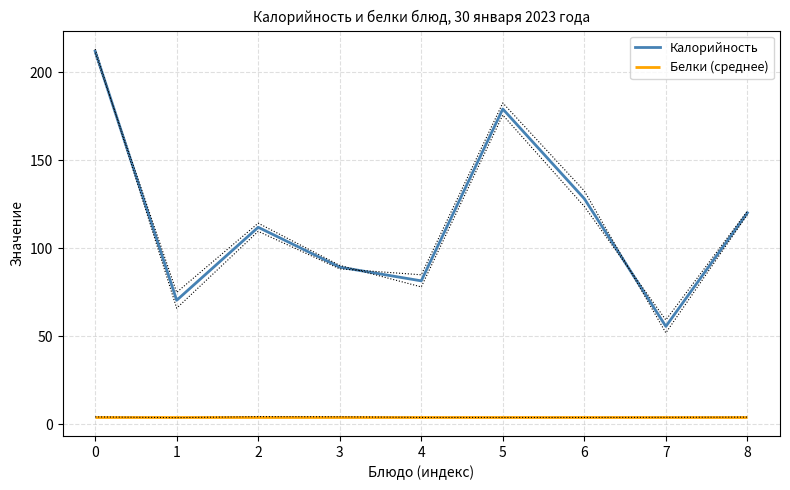

Is it true that the value at 0 is 291.4?

False